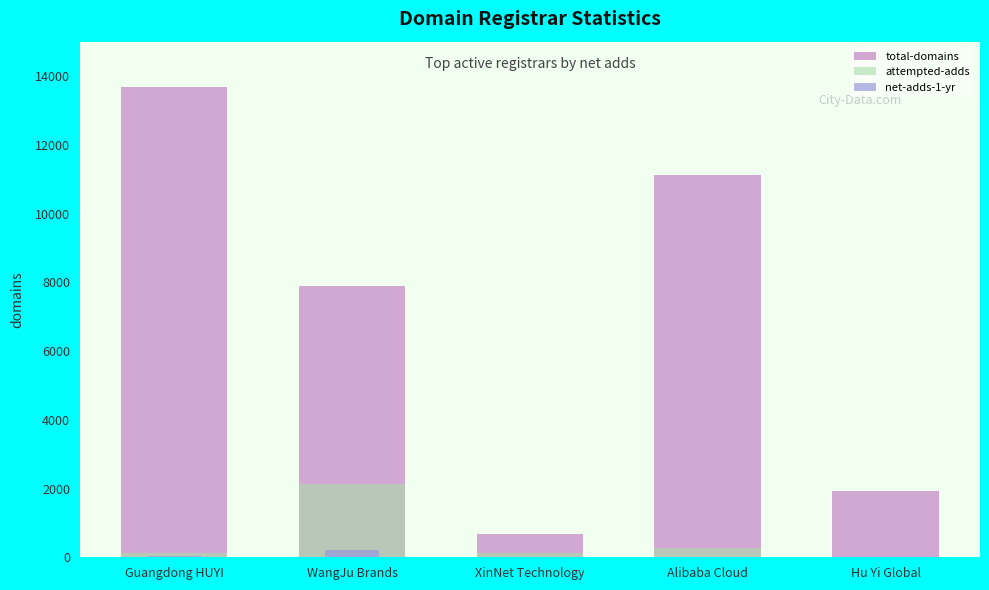

What value does the attempted-adds series have at Guangdong HUYI, to the nearest 10?

120